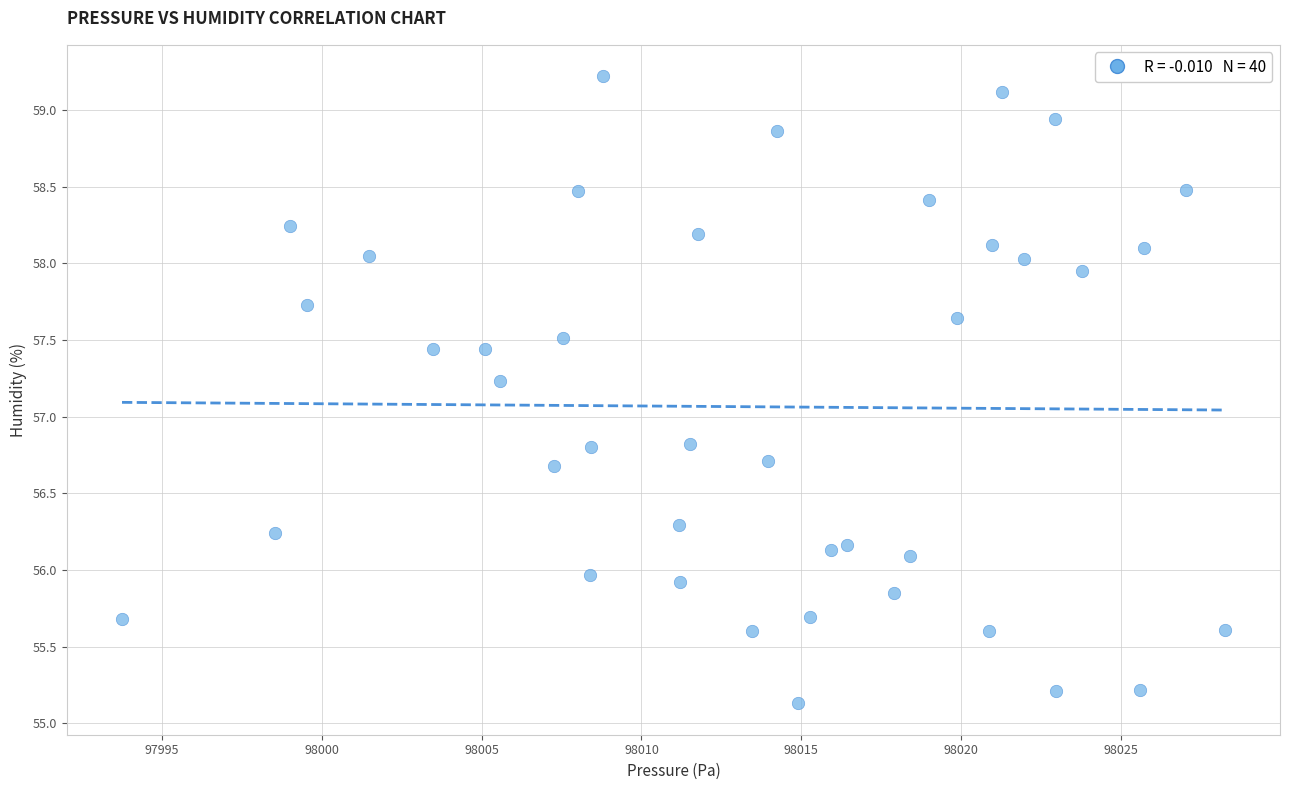

What is the range of Y values (max minus min)?

4.1